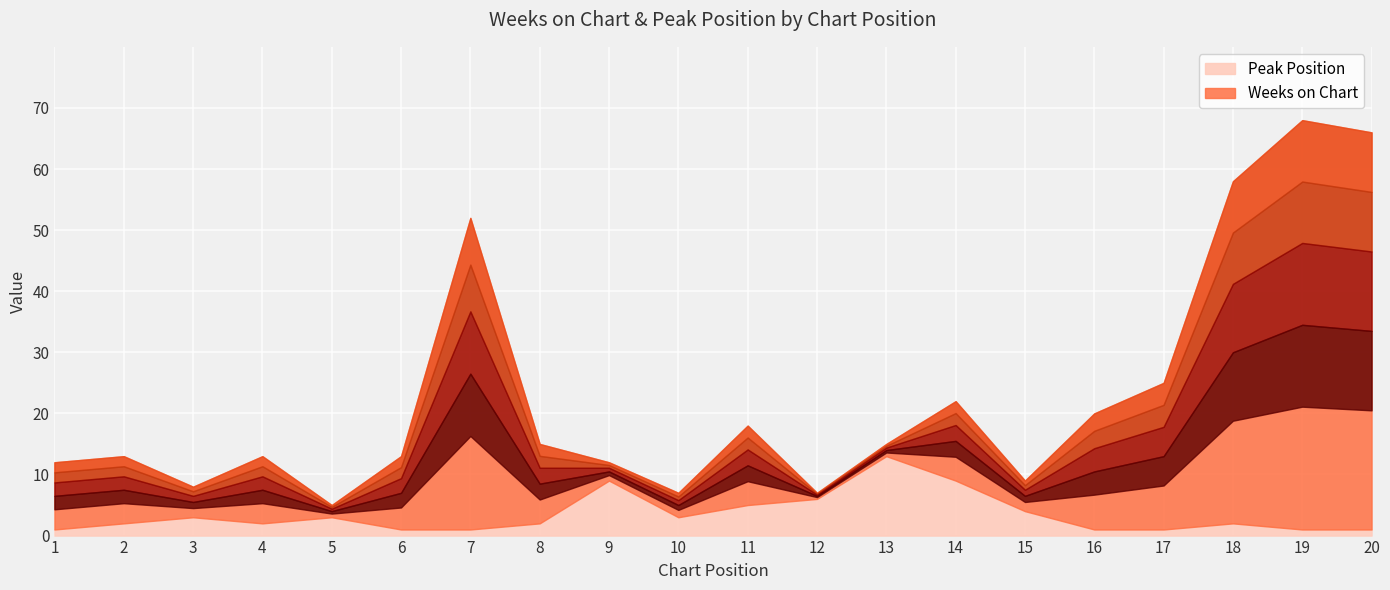

What is the difference between the second highest and minimum values in the Peak Position series?

8